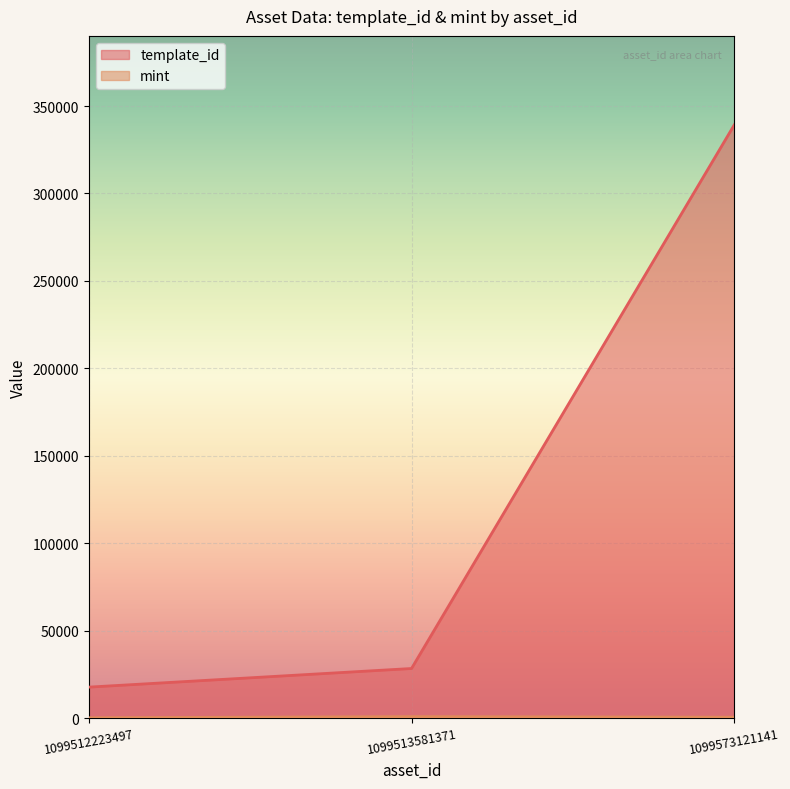

Reading left to right, what are all the values shown in this chart?

template_id: 17755	28405	339228
mint: 230	907	555